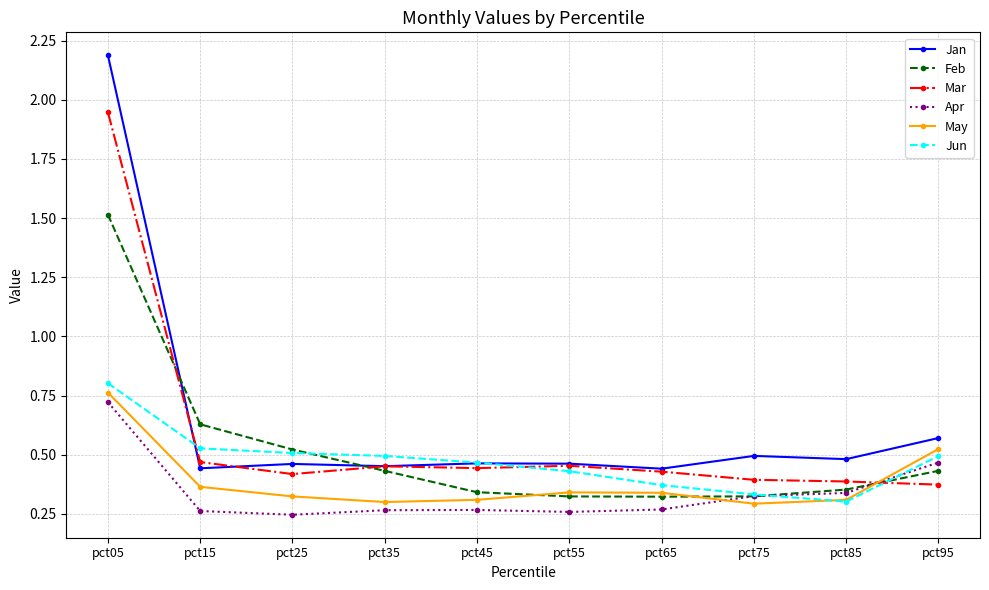

At which category is the sum across all series the highest?

pct05